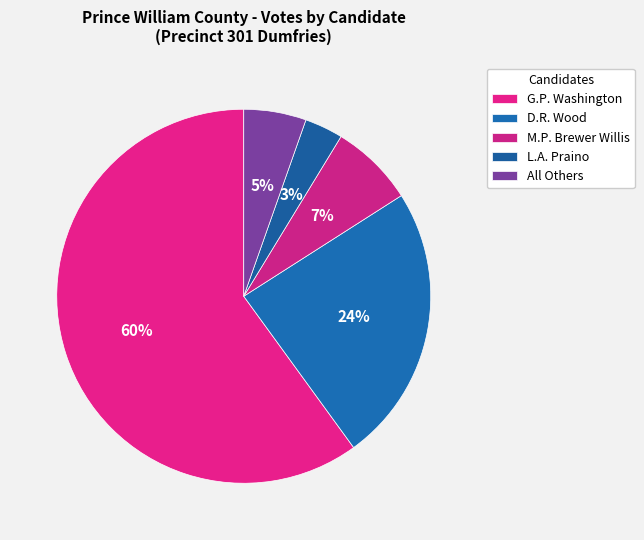

Count the number of slices in the pie.

5